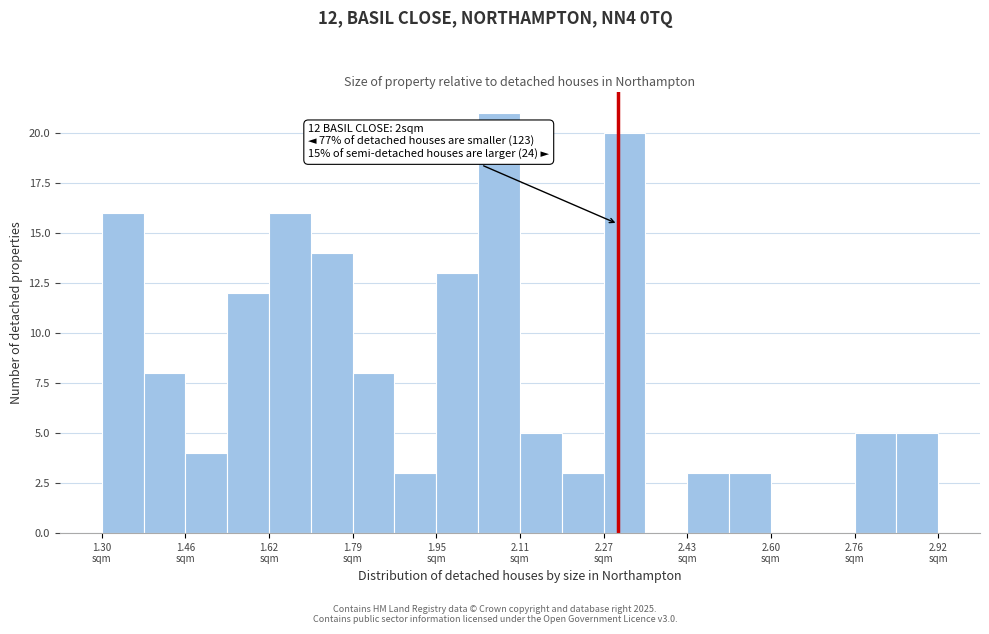

Over which range of the x-axis is the bar tallest?

2.02 to 2.12